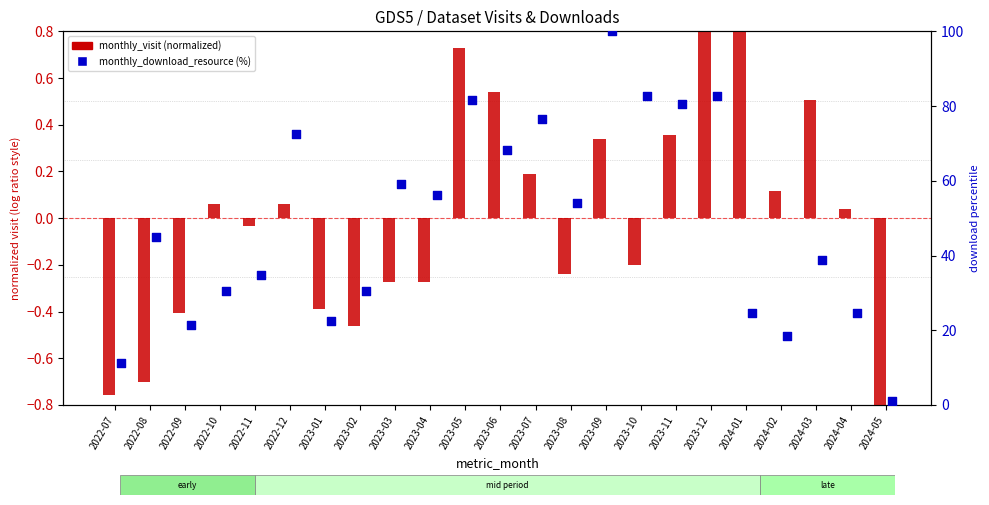

Which series contains the lowest Y value?

monthly_visit (normalized)